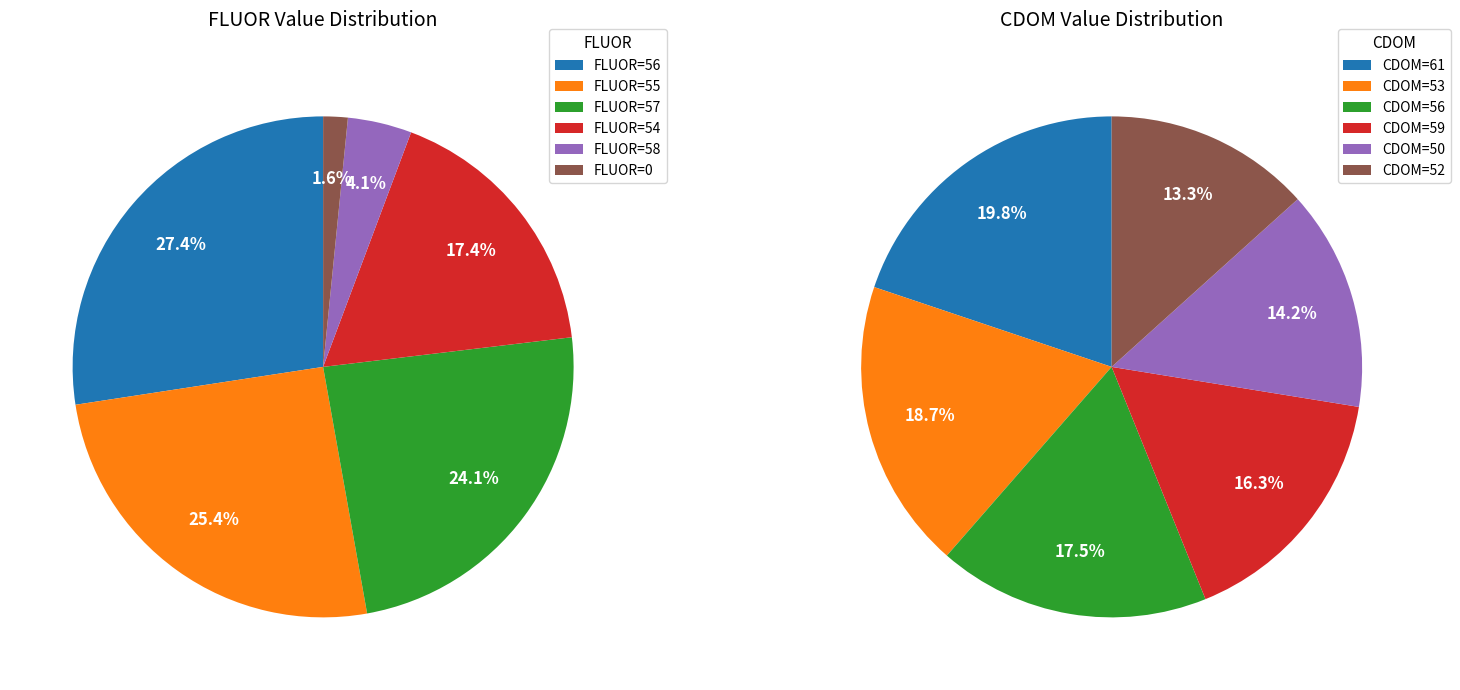

Does 0 represent more than half of the total?

No